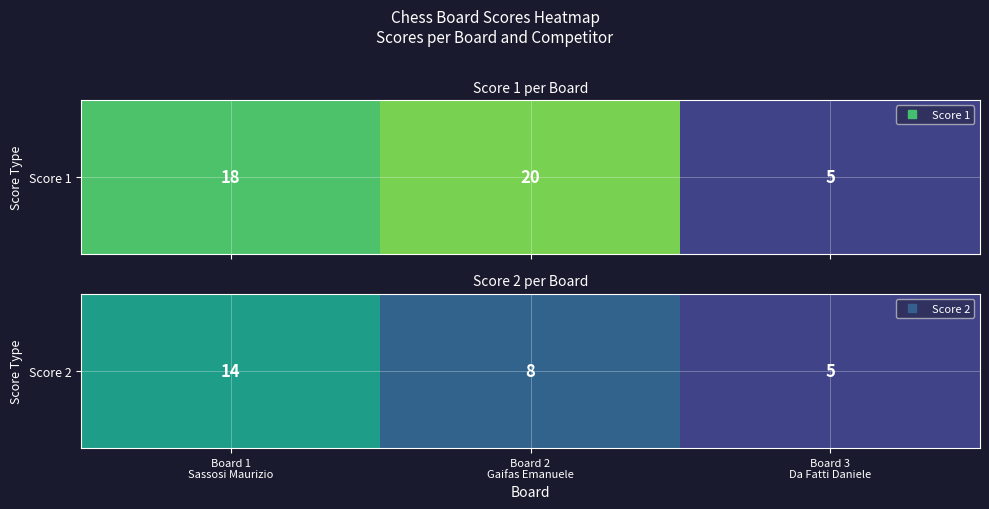

How many values are between 5 and 14?

3